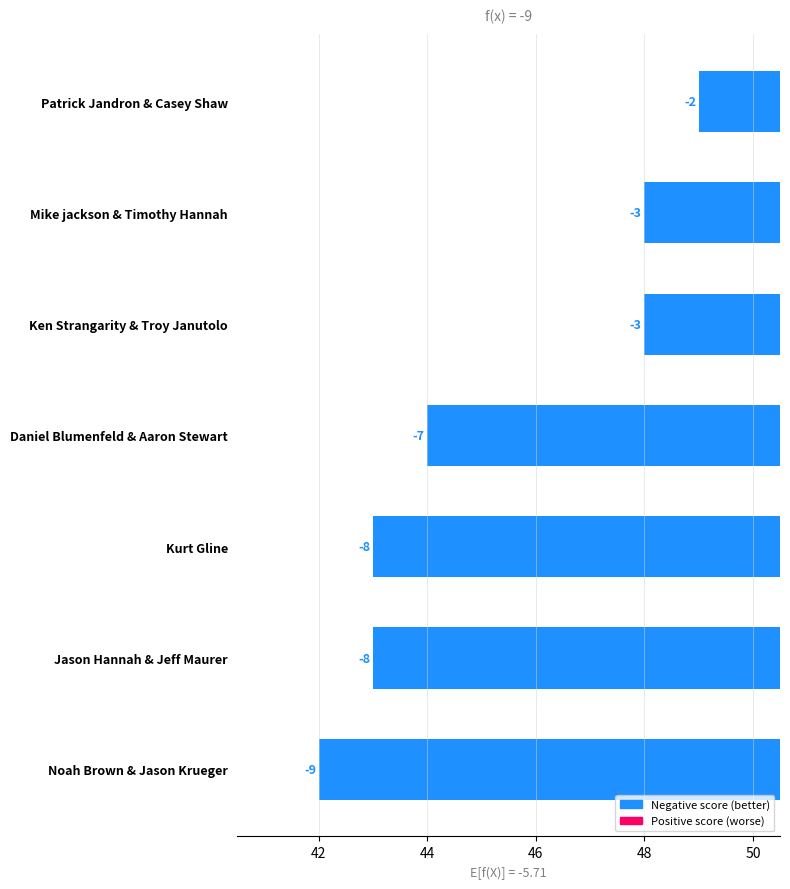

Count the number of data series in this chart.

1